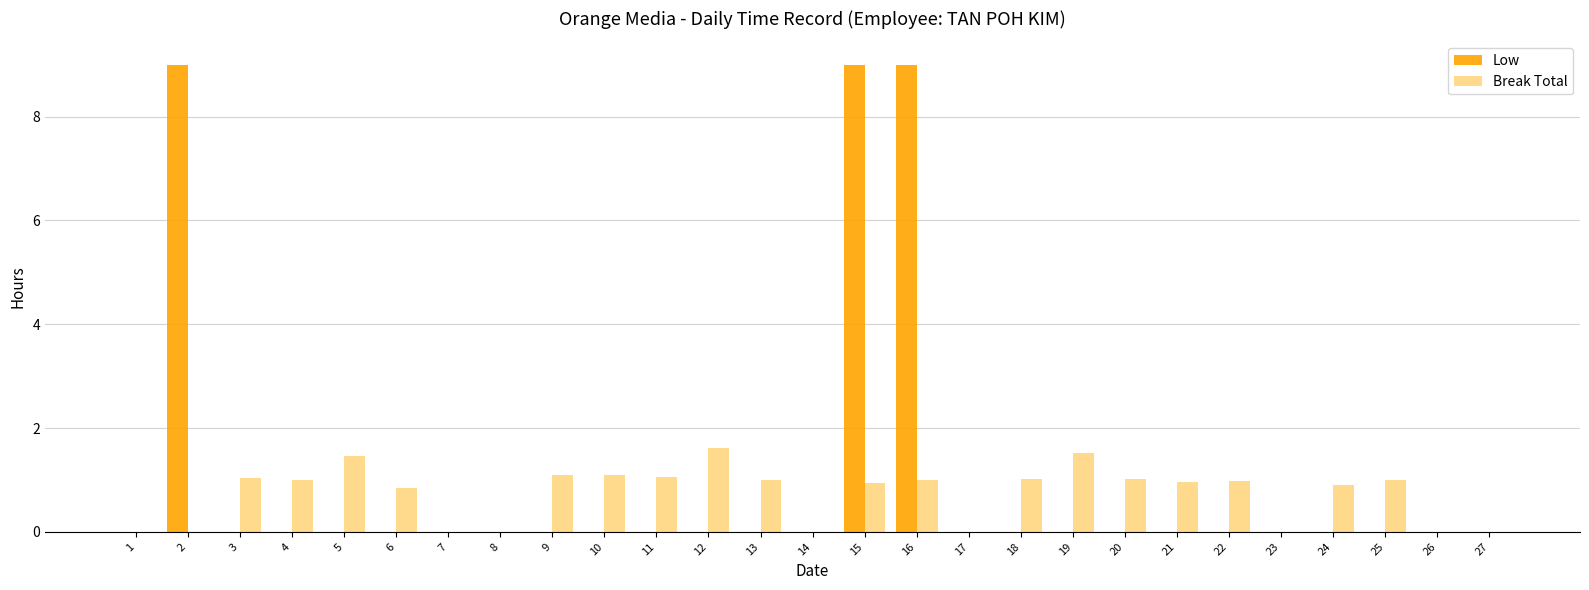

The Break Total series shows 0.8 at 6. True or false?

True